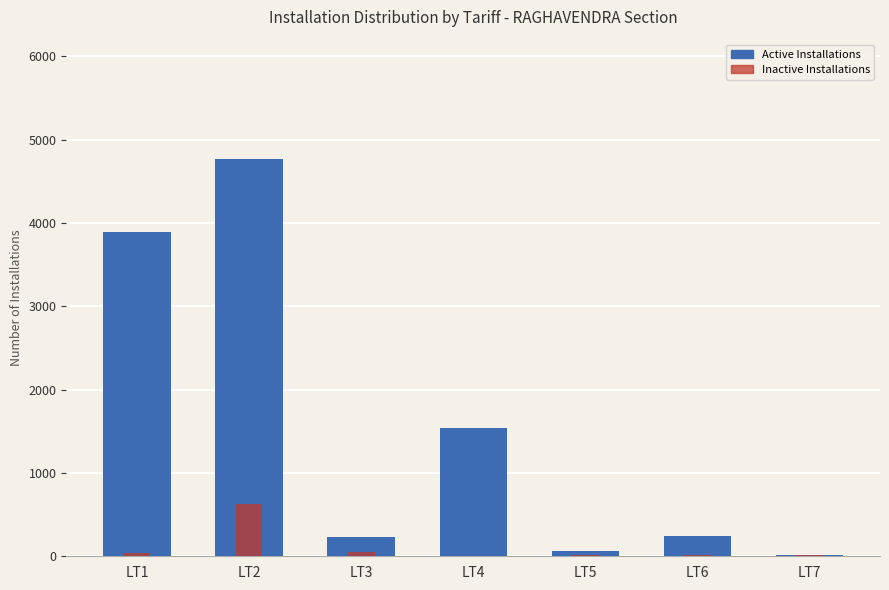

Rank the series by their average value, from highest to lowest.

Active Installations, Inactive Installations